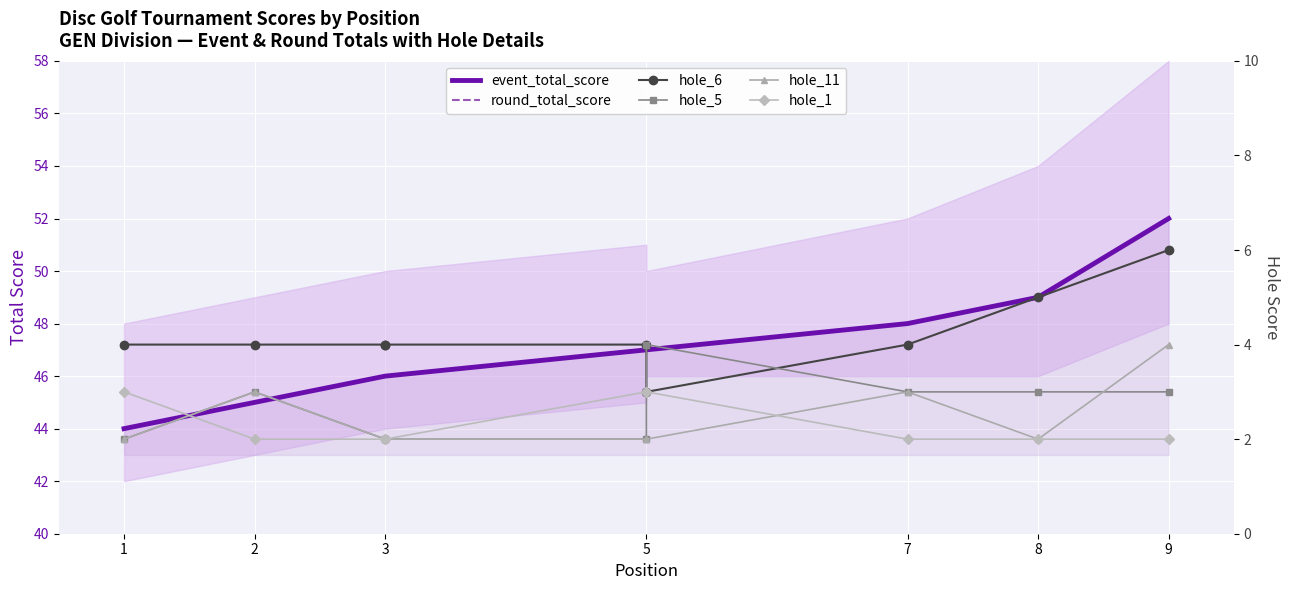

What is the approximate value of round_total_score at 7?

48